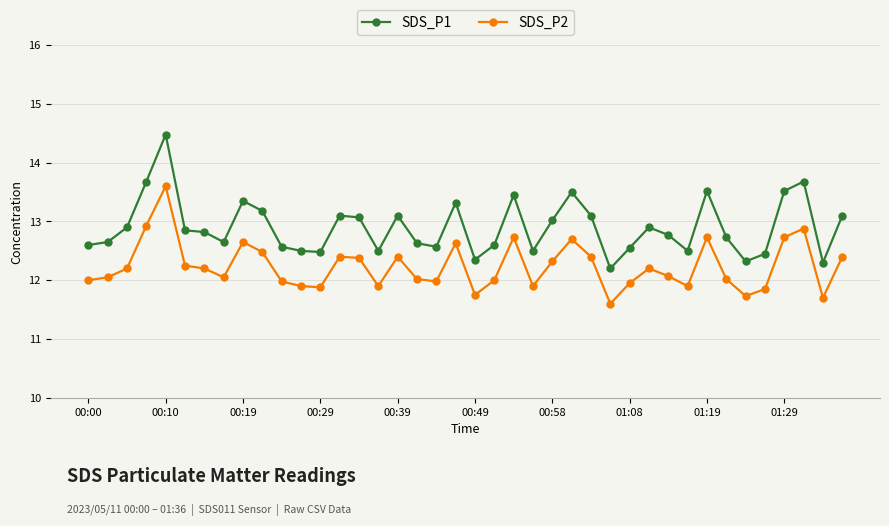

What are all the series names shown in the legend?

SDS_P1, SDS_P2